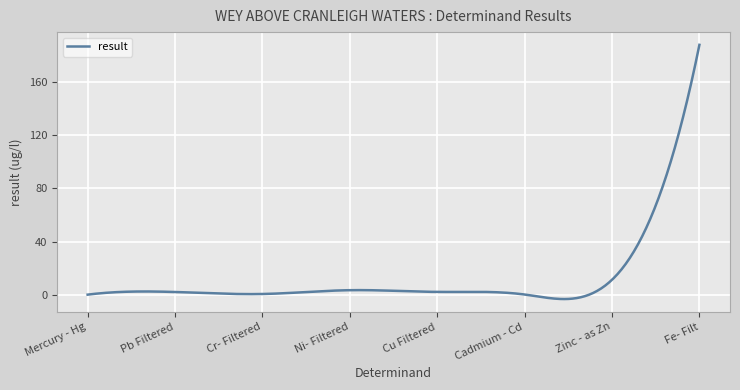

What is the difference between the maximum and minimum values?

191.3